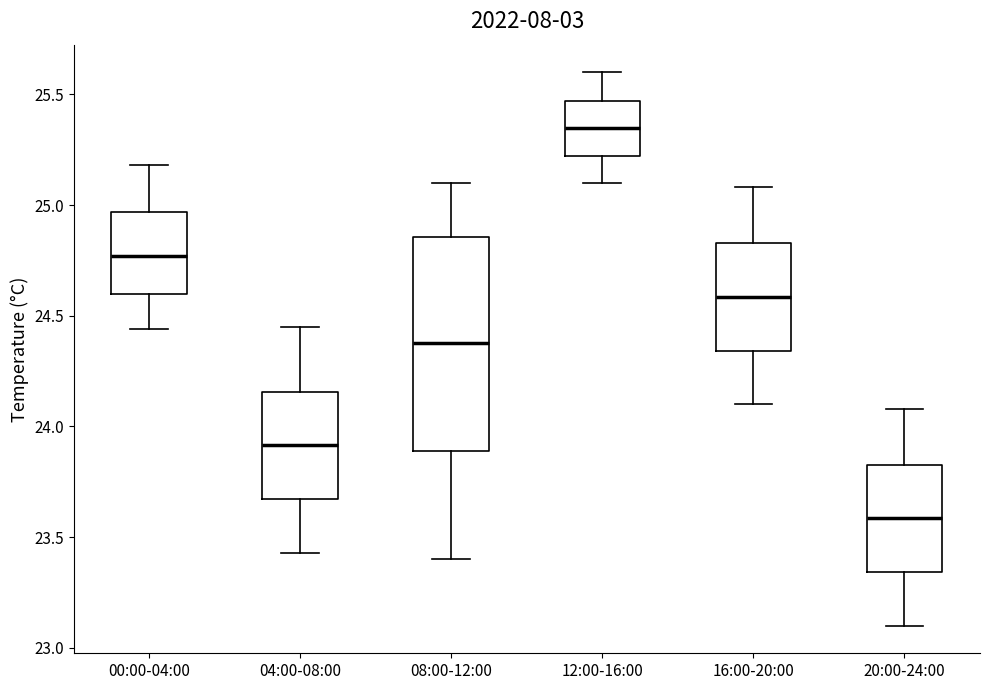

Reading left to right, read every box against the y-axis: the position of its median line, the range the box covers, and the ends of its whiskers. The values are not printed on the chart, so give them approximately, as read against the axis.

00:00-04:00: median 24.75, box 24.60 to 24.95, whiskers 24.45 to 25.20
04:00-08:00: median 23.90, box 23.65 to 24.15, whiskers 23.45 to 24.45
08:00-12:00: median 24.40, box 23.90 to 24.85, whiskers 23.40 to 25.10
12:00-16:00: median 25.35, box 25.20 to 25.45, whiskers 25.10 to 25.60
16:00-20:00: median 24.60, box 24.35 to 24.85, whiskers 24.10 to 25.10
20:00-24:00: median 23.60, box 23.35 to 23.85, whiskers 23.10 to 24.10